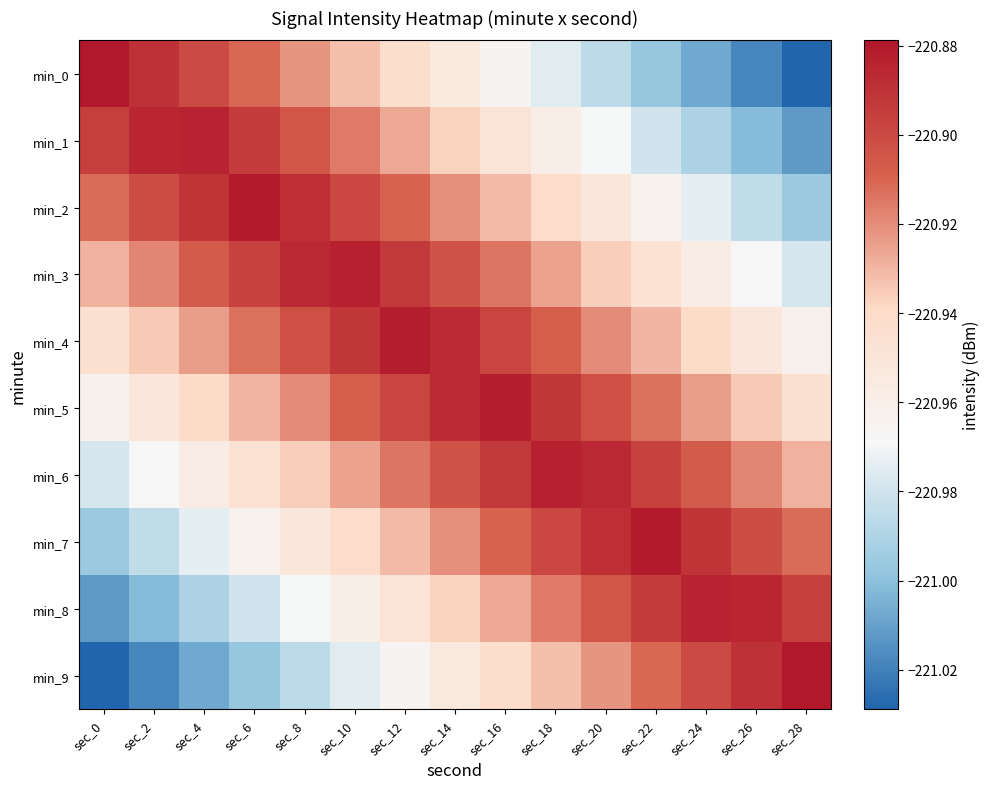

Reading left to right, list all the values displayed in this chart.

min_0: sec_0=-220.9	sec_2=-220.9	sec_4=-220.9	sec_6=-220.9	sec_8=-220.9	sec_10=-220.9	sec_12=-220.9	sec_14=-221.0	sec_16=-221.0	sec_18=-221.0	sec_20=-221.0	sec_22=-221.0	sec_24=-221.0	sec_26=-221.0	sec_28=-221.0
min_1: sec_0=-220.9	sec_2=-220.9	sec_4=-220.9	sec_6=-220.9	sec_8=-220.9	sec_10=-220.9	sec_12=-220.9	sec_14=-220.9	sec_16=-220.9	sec_18=-221.0	sec_20=-221.0	sec_22=-221.0	sec_24=-221.0	sec_26=-221.0	sec_28=-221.0
min_2: sec_0=-220.9	sec_2=-220.9	sec_4=-220.9	sec_6=-220.9	sec_8=-220.9	sec_10=-220.9	sec_12=-220.9	sec_14=-220.9	sec_16=-220.9	sec_18=-220.9	sec_20=-221.0	sec_22=-221.0	sec_24=-221.0	sec_26=-221.0	sec_28=-221.0
min_3: sec_0=-220.9	sec_2=-220.9	sec_4=-220.9	sec_6=-220.9	sec_8=-220.9	sec_10=-220.9	sec_12=-220.9	sec_14=-220.9	sec_16=-220.9	sec_18=-220.9	sec_20=-220.9	sec_22=-220.9	sec_24=-221.0	sec_26=-221.0	sec_28=-221.0
min_4: sec_0=-220.9	sec_2=-220.9	sec_4=-220.9	sec_6=-220.9	sec_8=-220.9	sec_10=-220.9	sec_12=-220.9	sec_14=-220.9	sec_16=-220.9	sec_18=-220.9	sec_20=-220.9	sec_22=-220.9	sec_24=-220.9	sec_26=-221.0	sec_28=-221.0
min_5: sec_0=-221.0	sec_2=-221.0	sec_4=-220.9	sec_6=-220.9	sec_8=-220.9	sec_10=-220.9	sec_12=-220.9	sec_14=-220.9	sec_16=-220.9	sec_18=-220.9	sec_20=-220.9	sec_22=-220.9	sec_24=-220.9	sec_26=-220.9	sec_28=-220.9
min_6: sec_0=-221.0	sec_2=-221.0	sec_4=-221.0	sec_6=-220.9	sec_8=-220.9	sec_10=-220.9	sec_12=-220.9	sec_14=-220.9	sec_16=-220.9	sec_18=-220.9	sec_20=-220.9	sec_22=-220.9	sec_24=-220.9	sec_26=-220.9	sec_28=-220.9
min_7: sec_0=-221.0	sec_2=-221.0	sec_4=-221.0	sec_6=-221.0	sec_8=-221.0	sec_10=-220.9	sec_12=-220.9	sec_14=-220.9	sec_16=-220.9	sec_18=-220.9	sec_20=-220.9	sec_22=-220.9	sec_24=-220.9	sec_26=-220.9	sec_28=-220.9
min_8: sec_0=-221.0	sec_2=-221.0	sec_4=-221.0	sec_6=-221.0	sec_8=-221.0	sec_10=-221.0	sec_12=-220.9	sec_14=-220.9	sec_16=-220.9	sec_18=-220.9	sec_20=-220.9	sec_22=-220.9	sec_24=-220.9	sec_26=-220.9	sec_28=-220.9
min_9: sec_0=-221.0	sec_2=-221.0	sec_4=-221.0	sec_6=-221.0	sec_8=-221.0	sec_10=-221.0	sec_12=-221.0	sec_14=-221.0	sec_16=-220.9	sec_18=-220.9	sec_20=-220.9	sec_22=-220.9	sec_24=-220.9	sec_26=-220.9	sec_28=-220.9